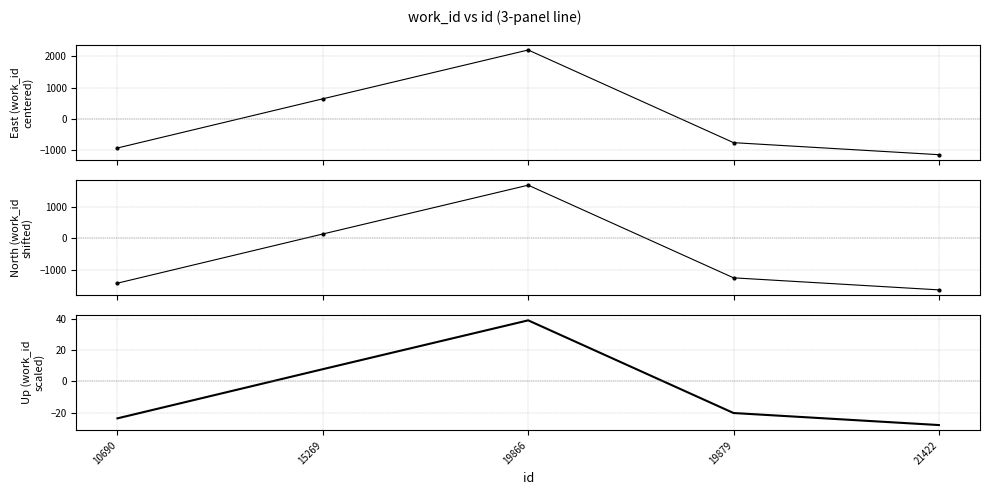

What are all the series names shown in the legend?

work_id (East), work_id (North), work_id (Up)